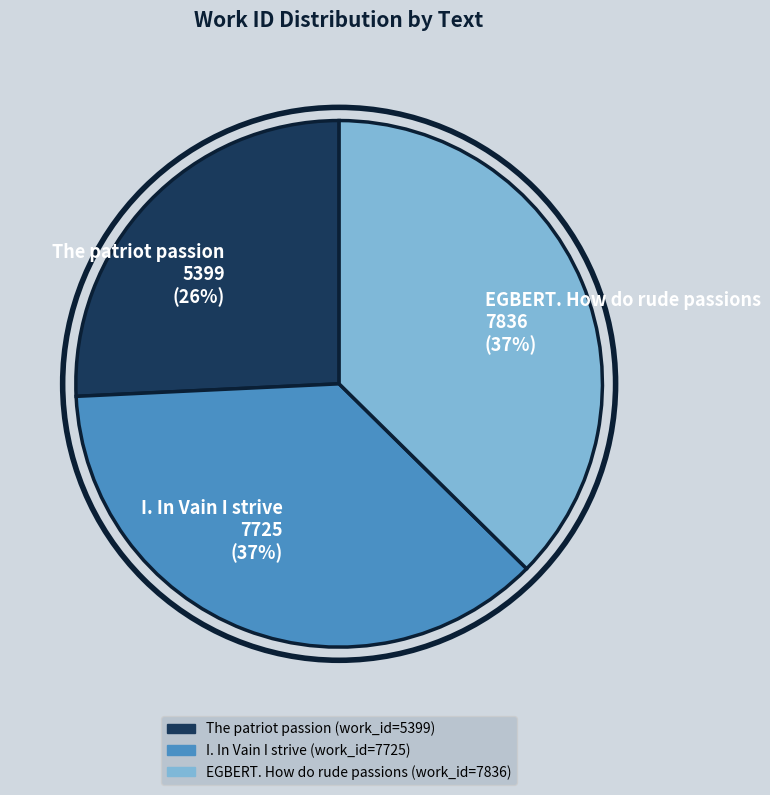

Does I. In Vain I strive account for over 50% of the chart?

No